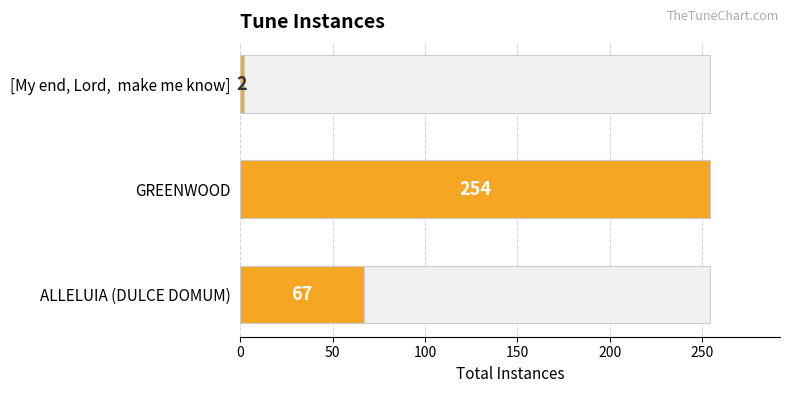

Count the number of values greater than 67.

1